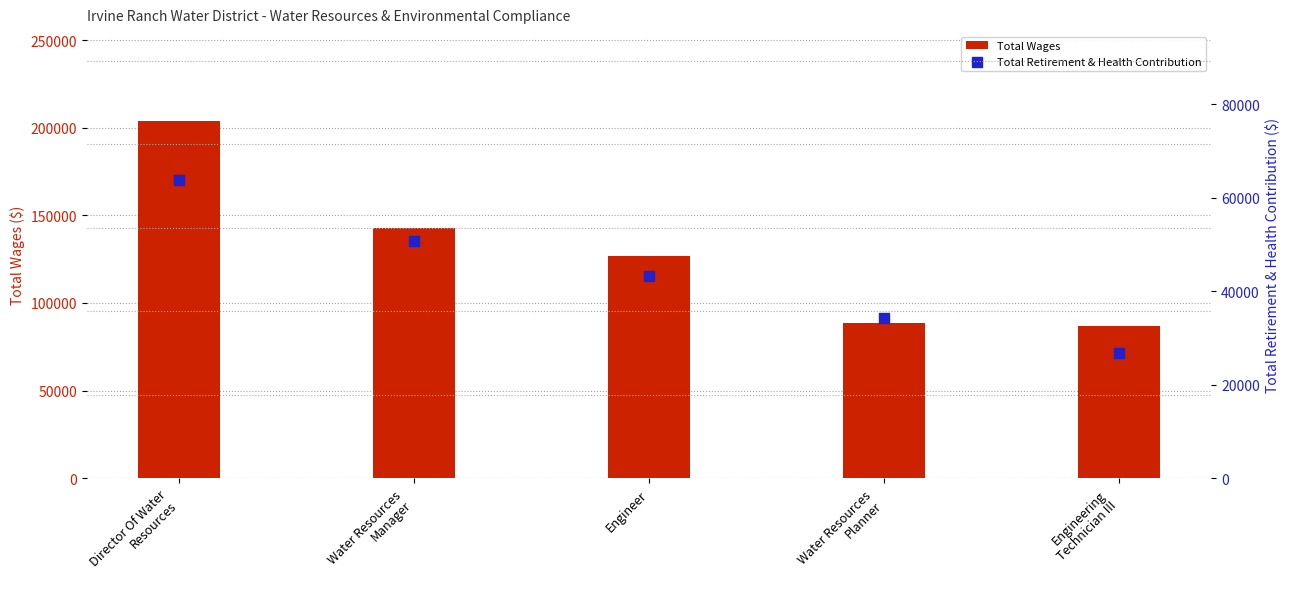

Which series has the largest total across all categories?

Total Wages